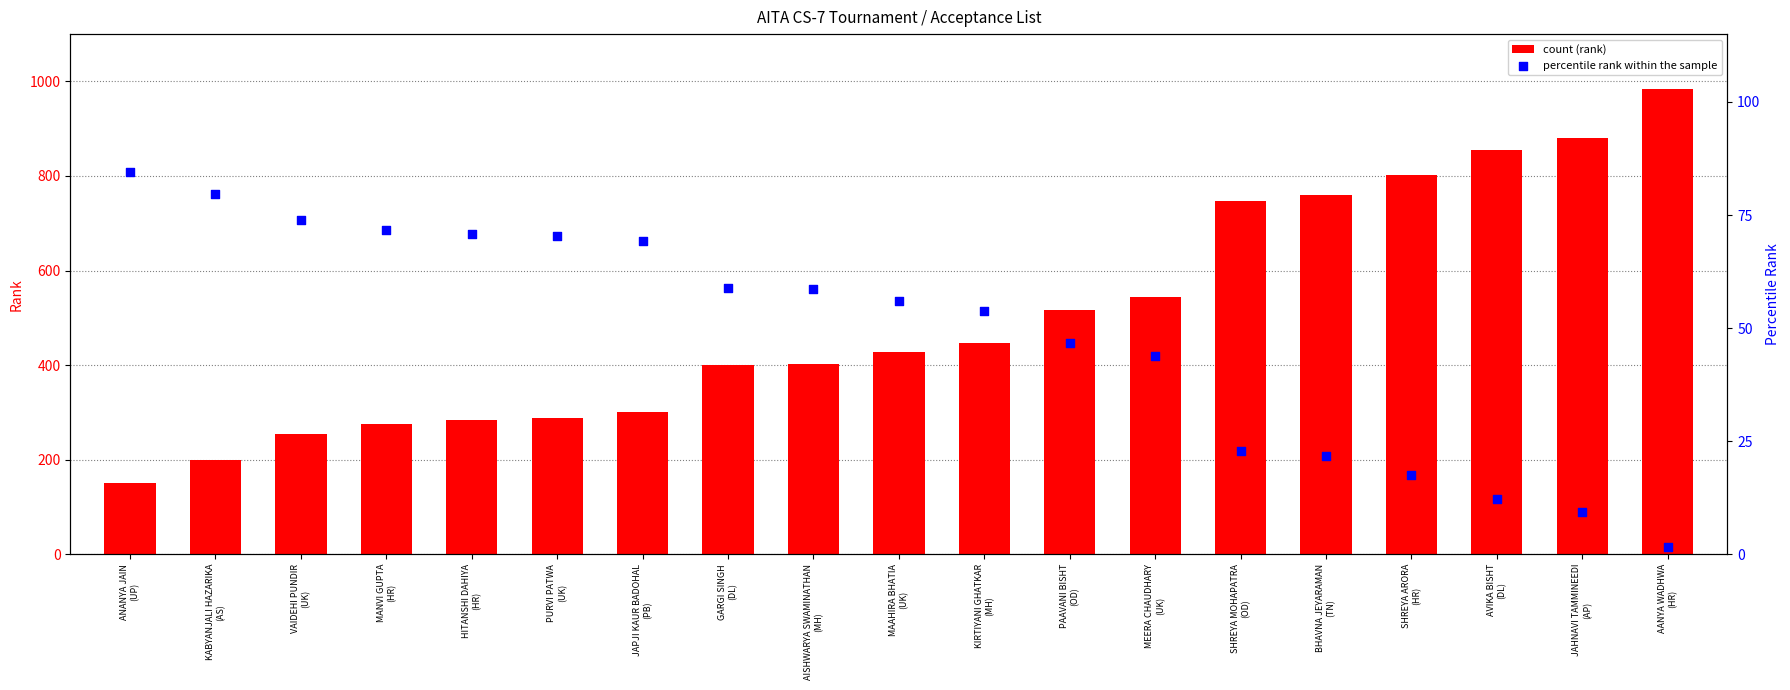

Is the value of percentile rank within the sample at AISHWARYA SWAMINATHAN
(MH) greater than the value of count (rank) at HITANSHI DAHIYA
(HR)?

No